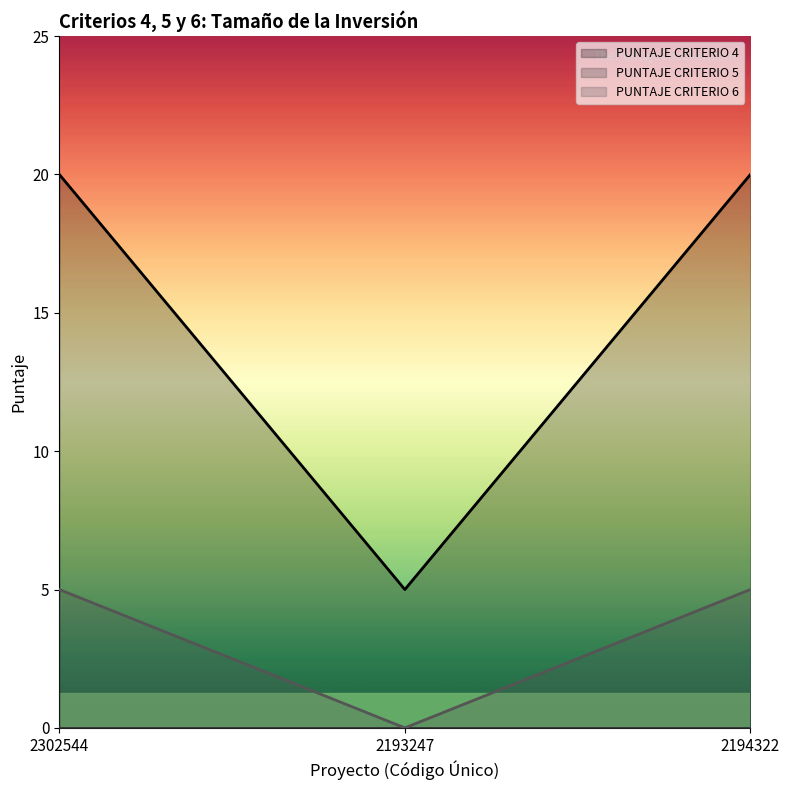

How many series are shown in this chart?

3